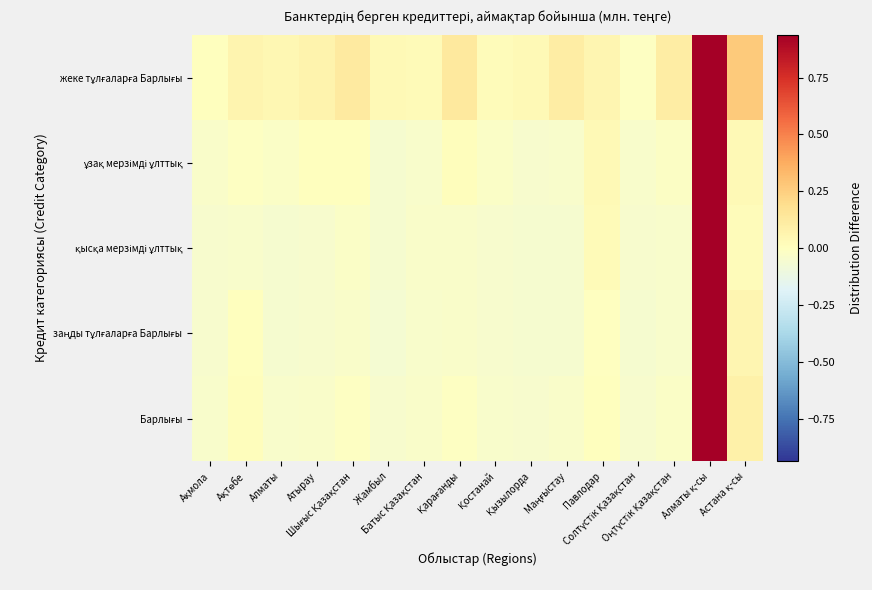

Which label corresponds to the largest value in the chart?

Алматы қ-сы